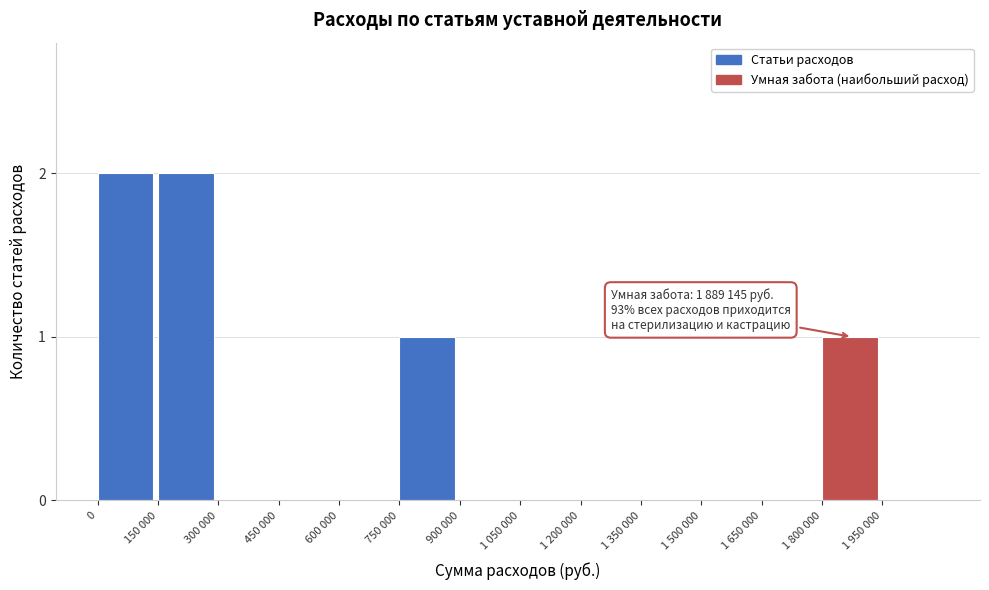

Reading left to right, list all the values displayed in this chart.

0=2	150 000=2	300 000=0	450 000=0	600 000=0	750 000=1	900 000=0	1 050 000=0	1 200 000=0	1 350 000=0	1 500 000=0	1 650 000=0	1 800 000=1	1 950 000=0